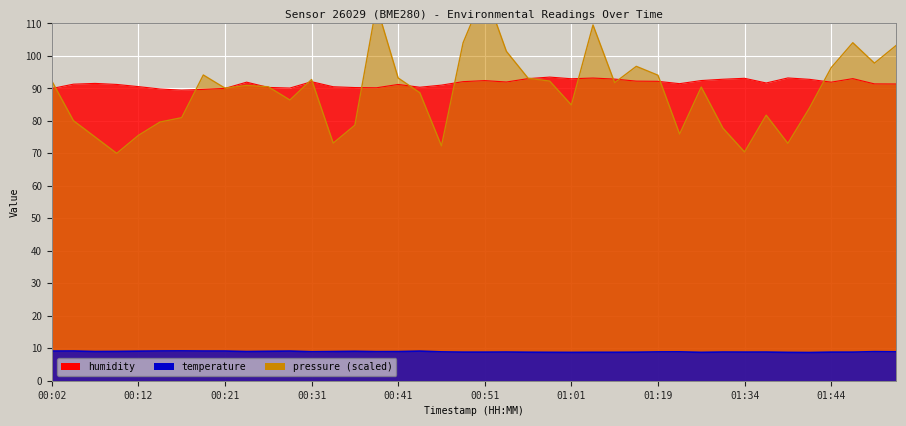

Which has a higher value, 00:04 or 01:36?

01:36